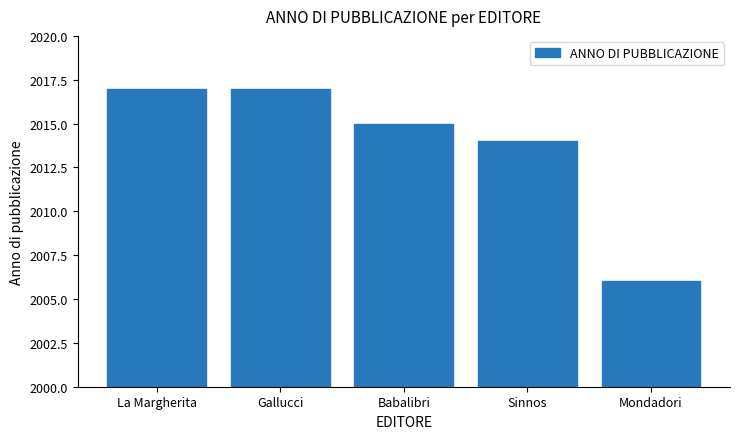

Between Babalibri and Sinnos, which is larger?

Babalibri